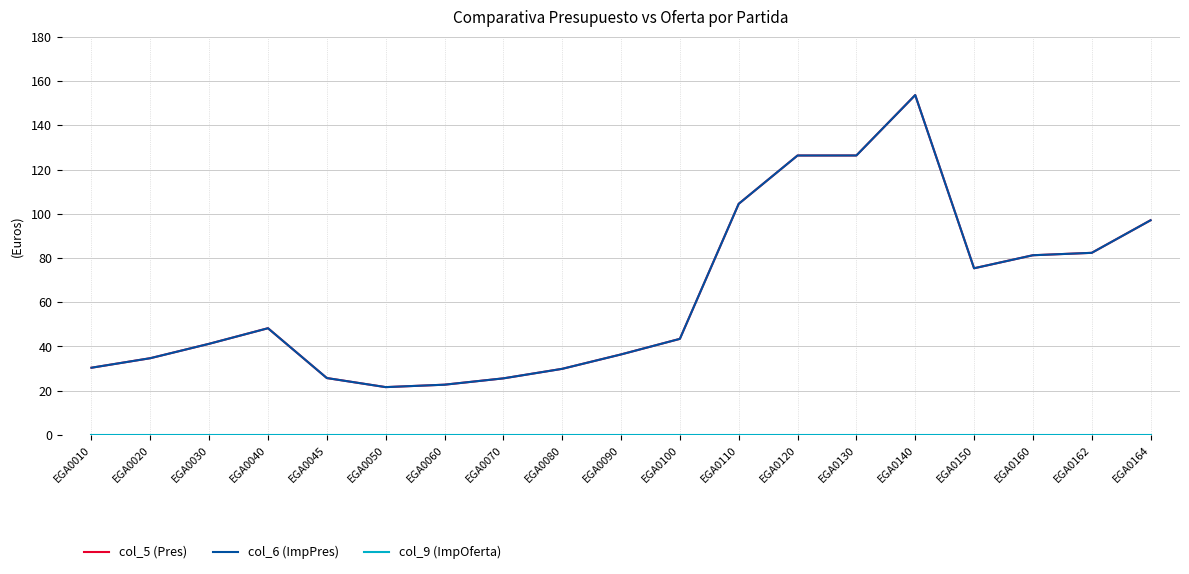

True or false: col_9 (ImpOferta) and col_5 (Pres) intersect in this chart.

False